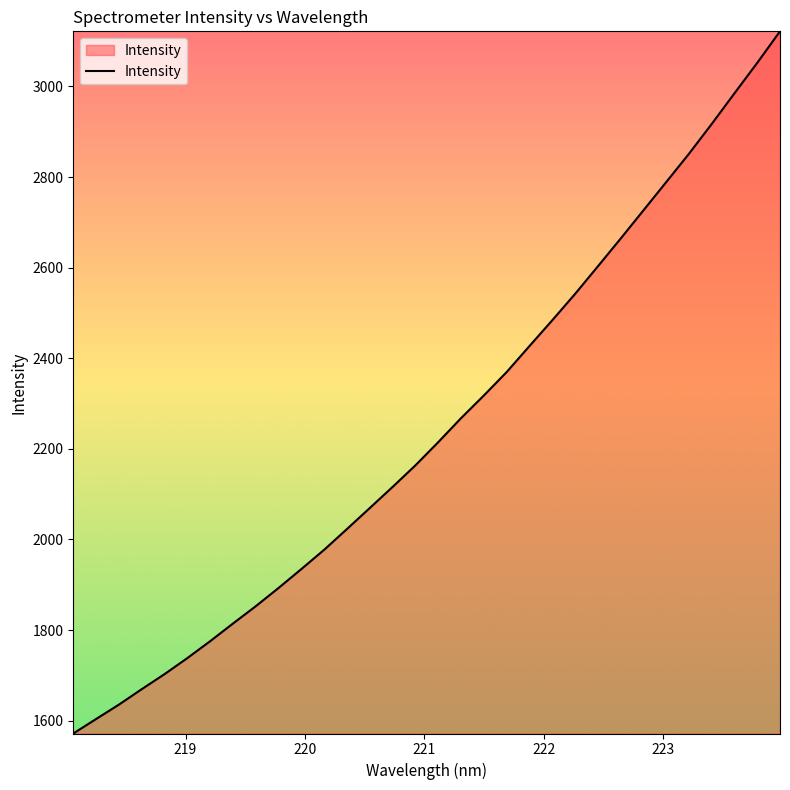

What is the minimum value shown in the chart?

1571.7